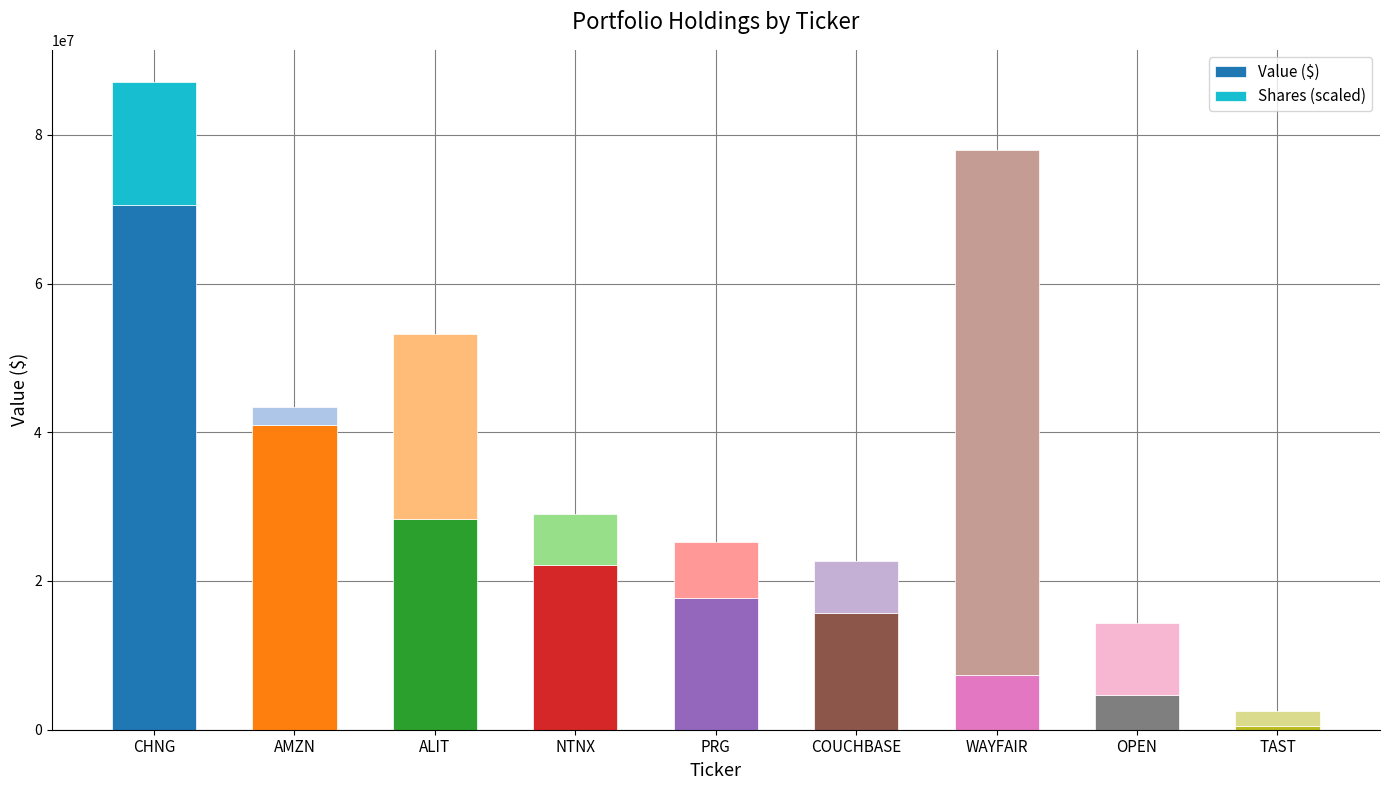

What is the highest value of the Value ($) series?

70590000.0